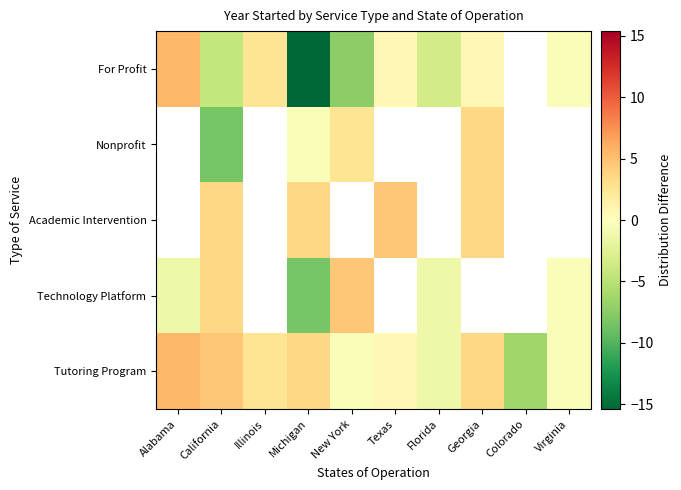

At which category does the chart reach its peak across all series?

Alabama